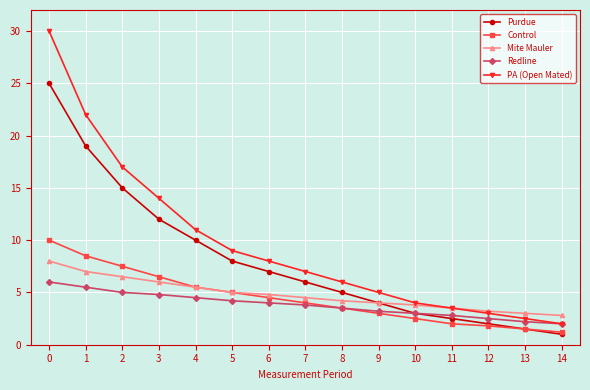

Which series changed the most between 1 and 12?

PA (Open Mated)